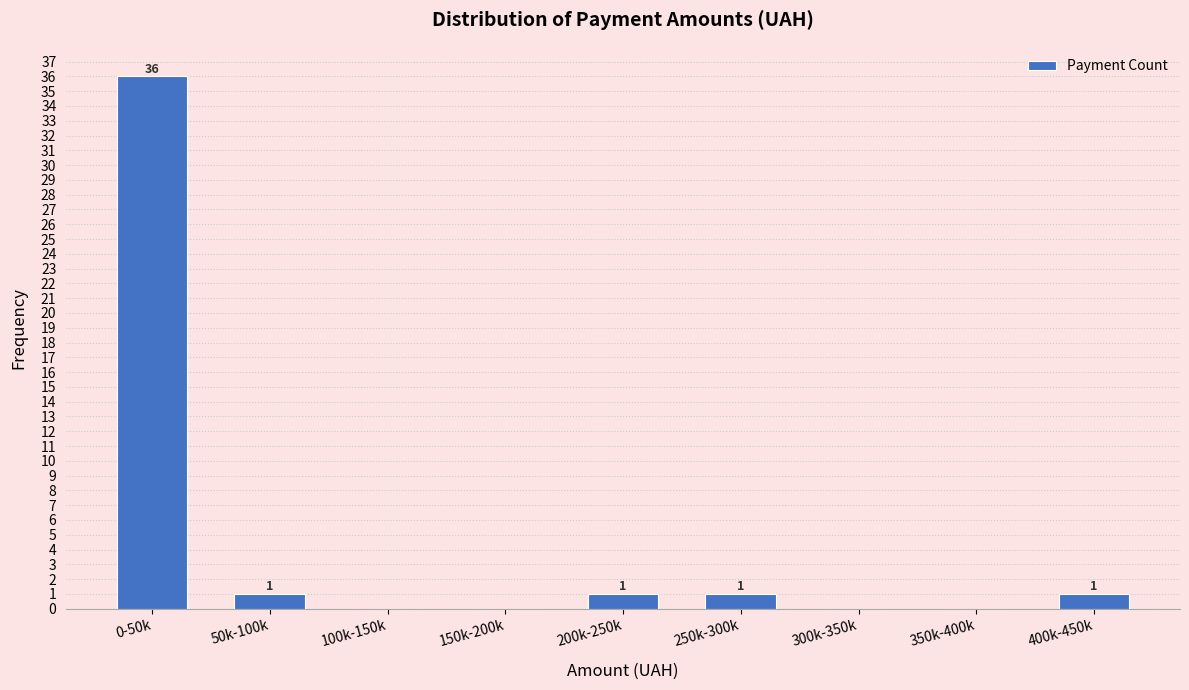

Reading right to left, list all the values displayed in this chart.

400k-450k=1	350k-400k=0	300k-350k=0	250k-300k=1	200k-250k=1	150k-200k=0	100k-150k=0	50k-100k=1	0-50k=36